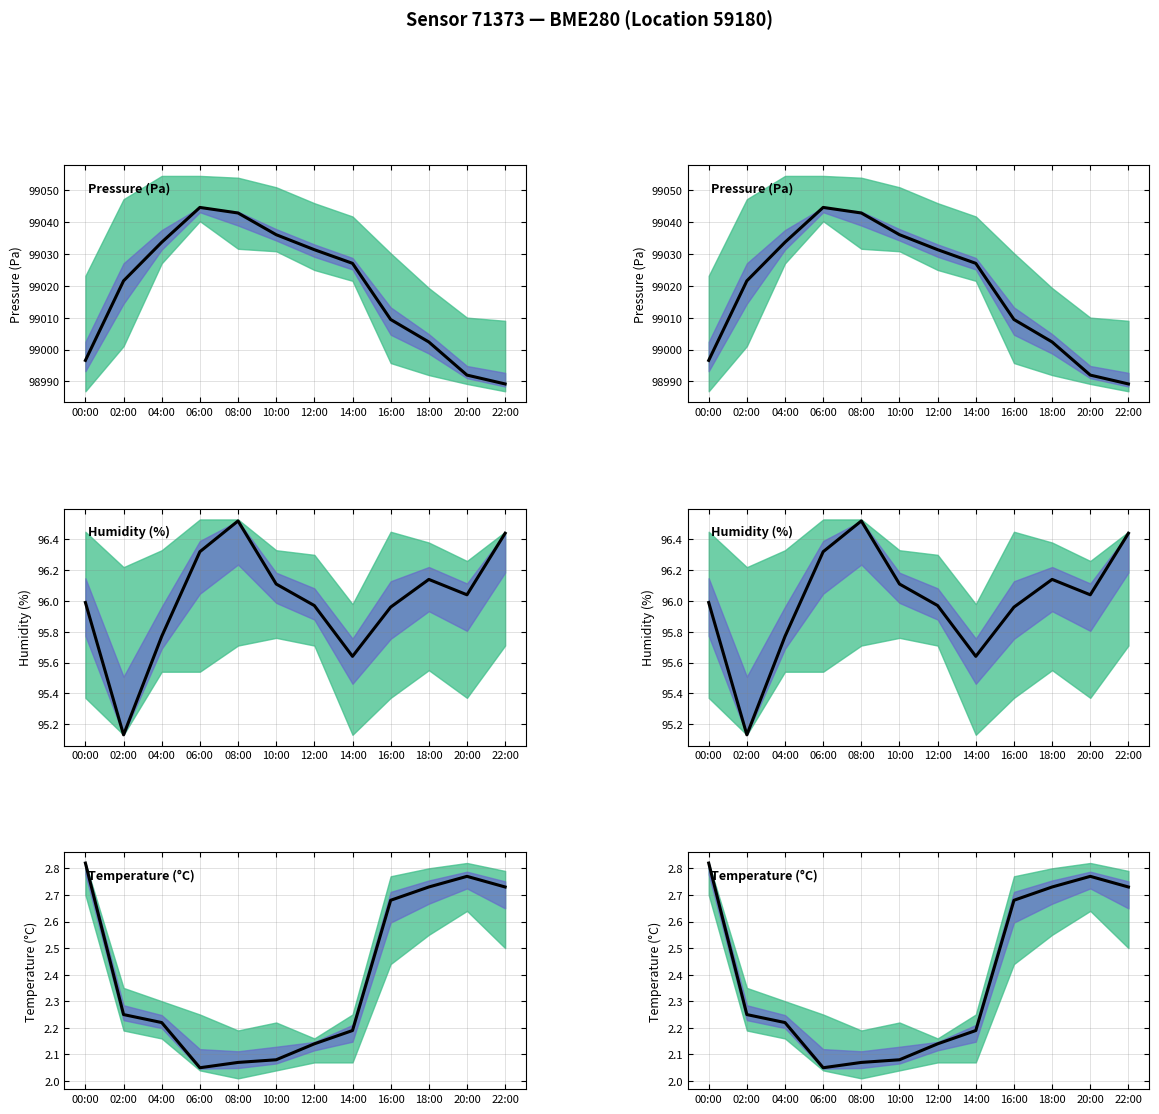

Reading left to right, extract all data points from this chart.

Pressure (Pa): 00:00=98996.6	02:00=99021.6	04:00=99033.7	06:00=99044.7	08:00=99042.9	10:00=99036.1	12:00=99031.4	14:00=99027.1	16:00=99009.4	18:00=99002.4	20:00=98992.0	22:00=98989.2
Humidity (%): 00:00=96.0	02:00=95.1	04:00=95.8	06:00=96.3	08:00=96.5	10:00=96.1	12:00=96.0	14:00=95.6	16:00=96.0	18:00=96.1	20:00=96.0	22:00=96.4
Temperature (°C): 00:00=2.8	02:00=2.2	04:00=2.2	06:00=2.0	08:00=2.1	10:00=2.1	12:00=2.1	14:00=2.2	16:00=2.7	18:00=2.7	20:00=2.8	22:00=2.7